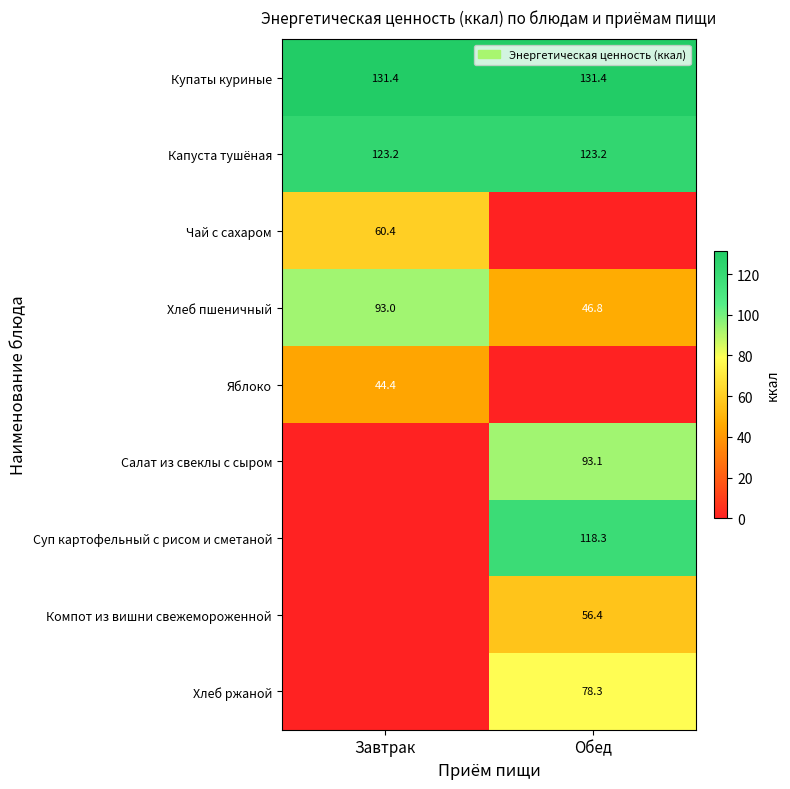

What is the minimum value for Хлеб пшеничный?

46.8